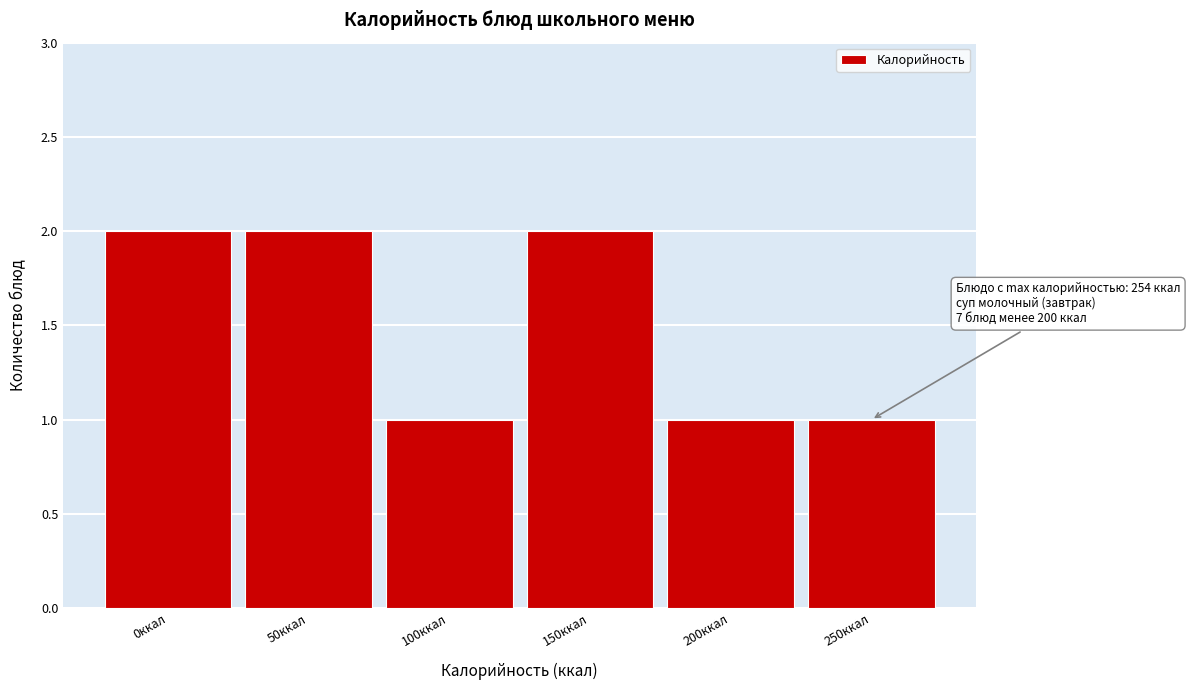

Reading left to right, list all the values displayed in this chart.

2	2	1	2	1	1